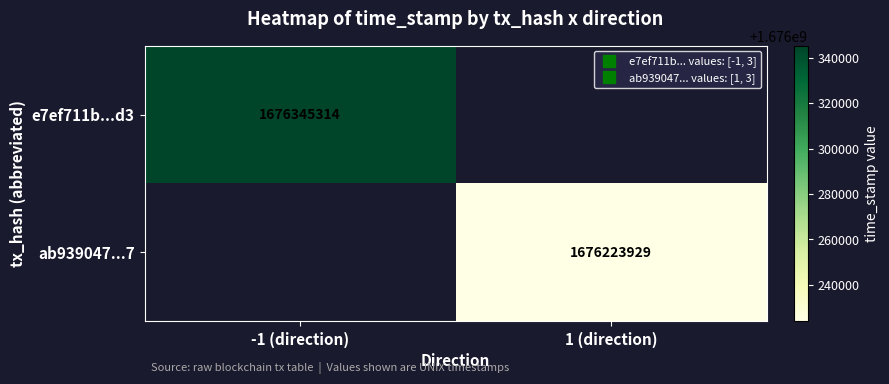

Rank the series by their maximum value, from lowest to highest.

ab939047...7, e7ef711b...d3